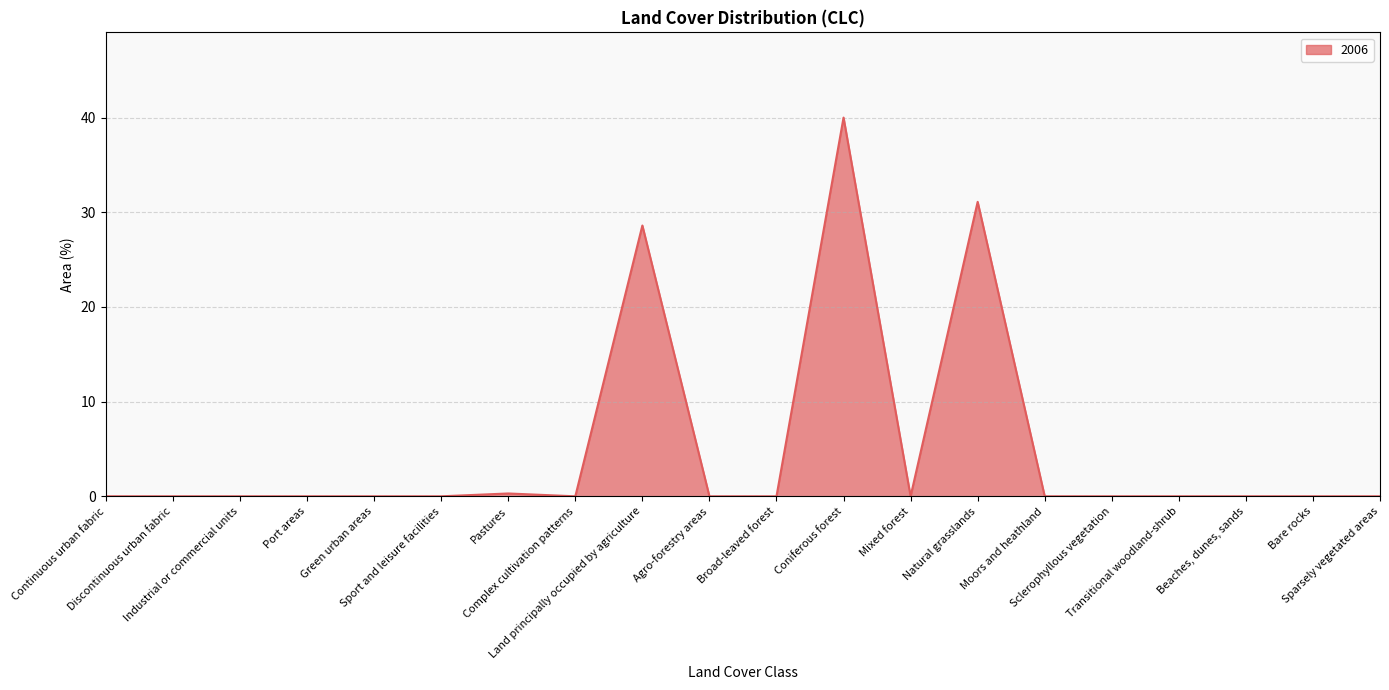

Where is the data nearest to the value 20?

Land principally occupied by agriculture